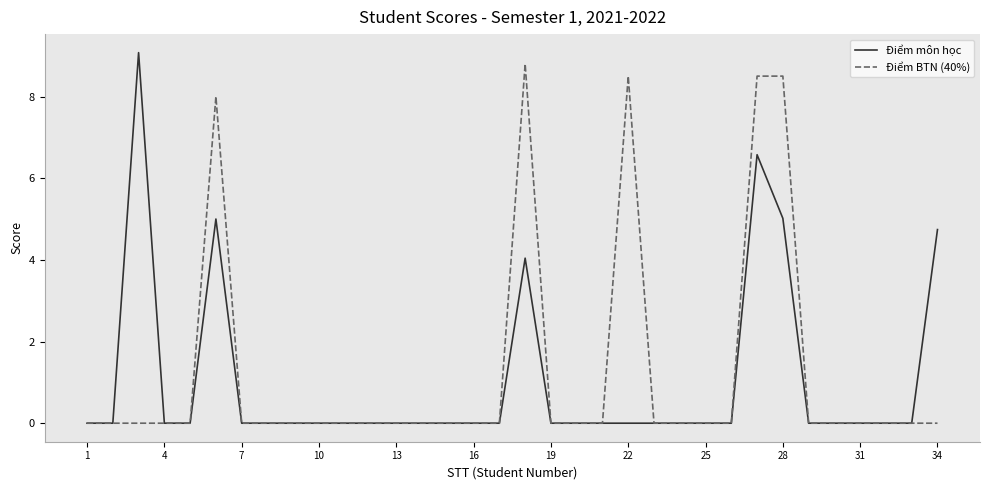

What are all the series names shown in the legend?

Điểm môn học, Điểm BTN (40%)